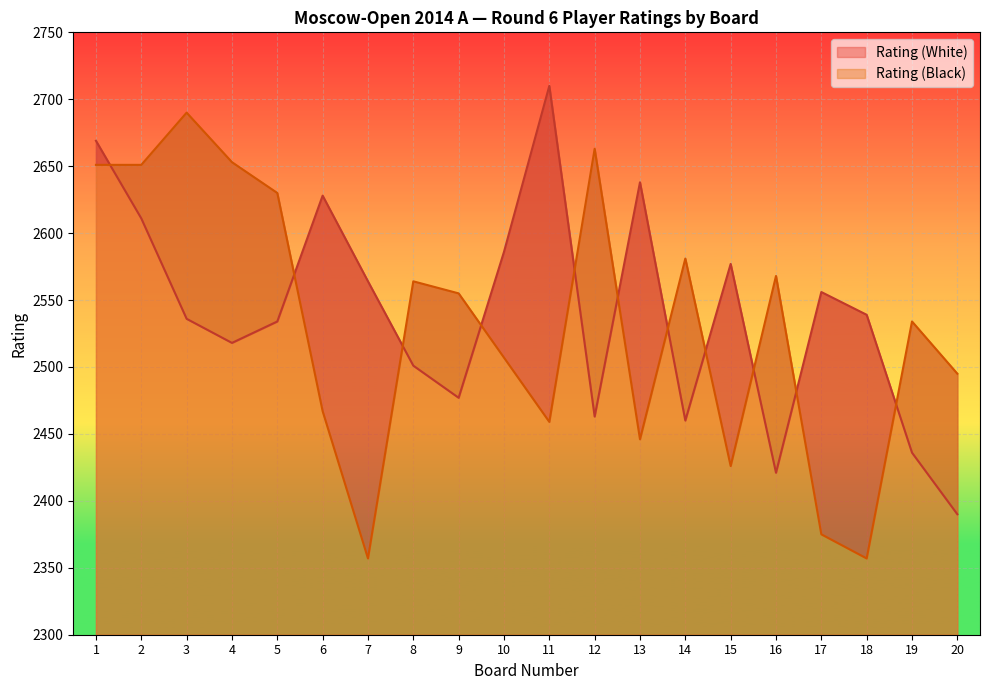

At which category does Rating (Black) reach its first local valley?

7